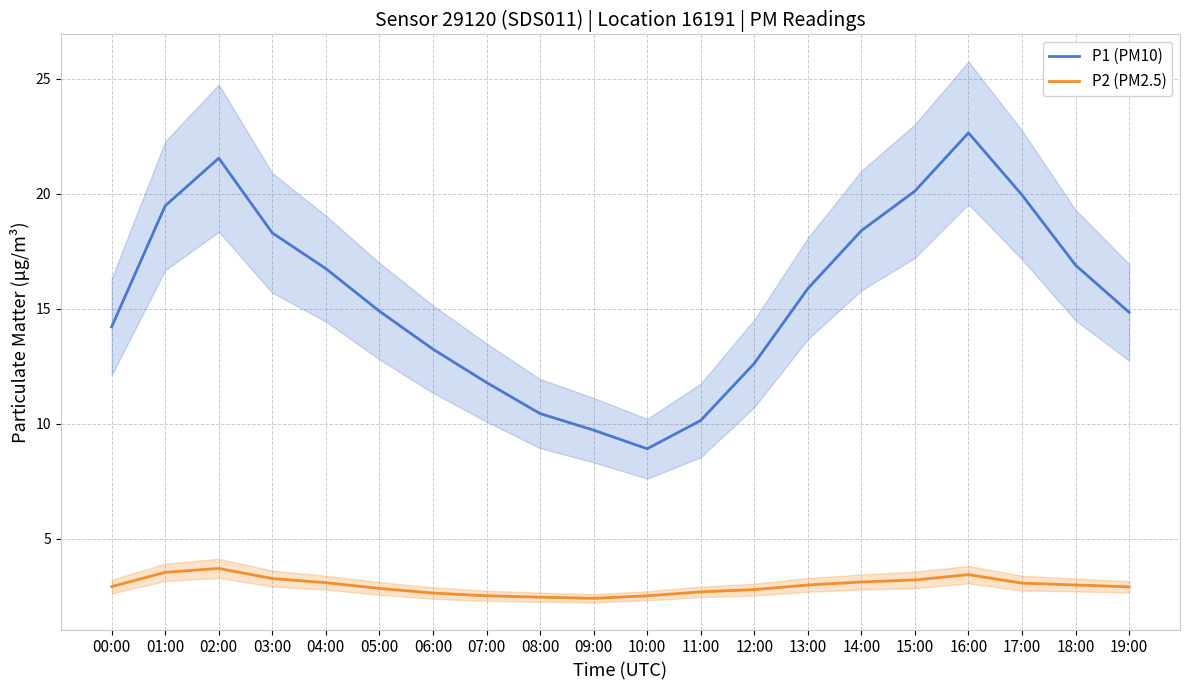

Which series has the widest spread of values?

P1 (PM10)